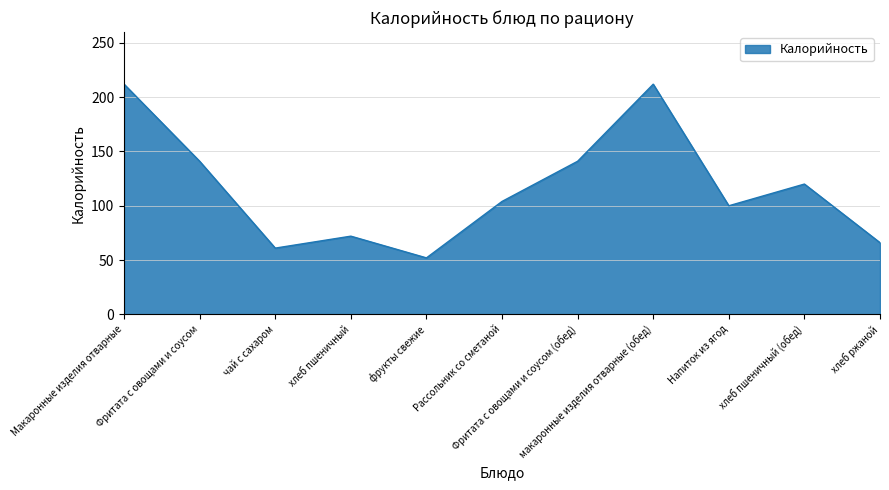

True or false: the data has more than 2 interior local peaks.

True